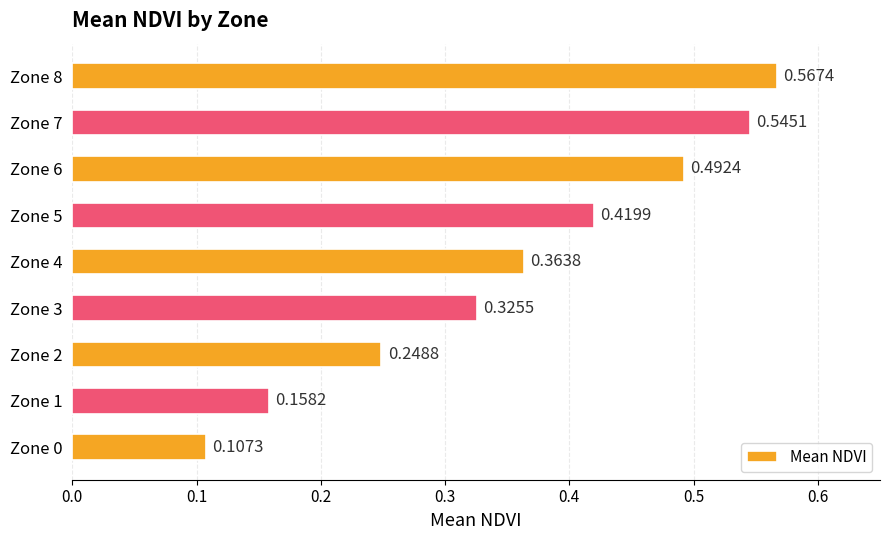

Rank the categories by value from lowest to highest.

Zone 0, Zone 1, Zone 2, Zone 3, Zone 4, Zone 5, Zone 6, Zone 7, Zone 8